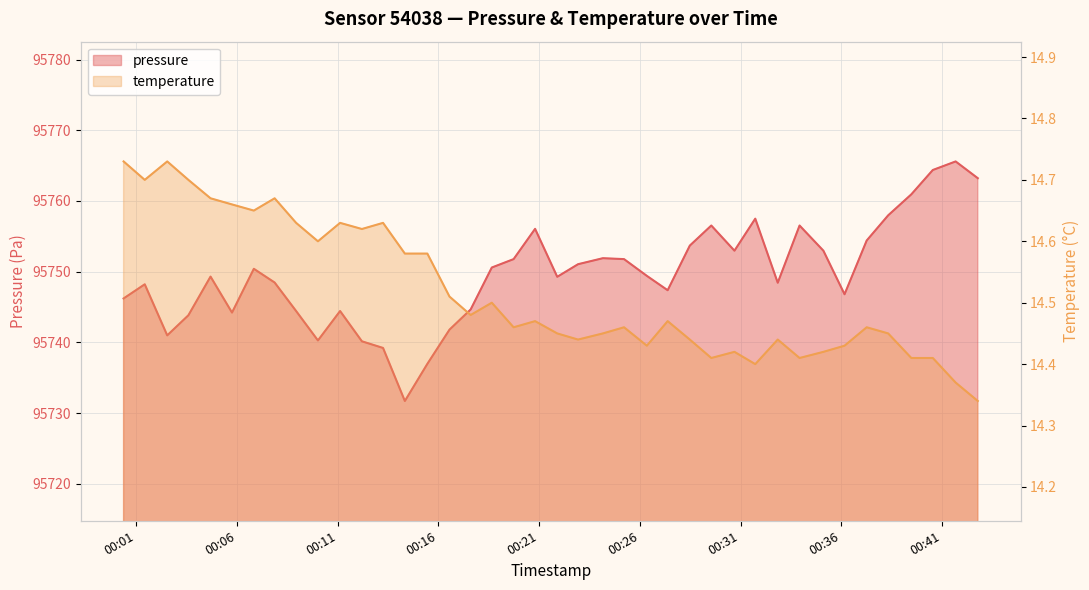

What is the average value of the pressure series?

95749.7